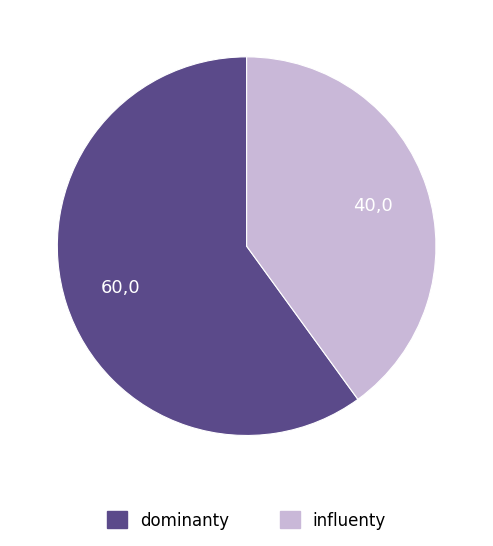

Is there any slice that represents more than half of the pie?

Yes